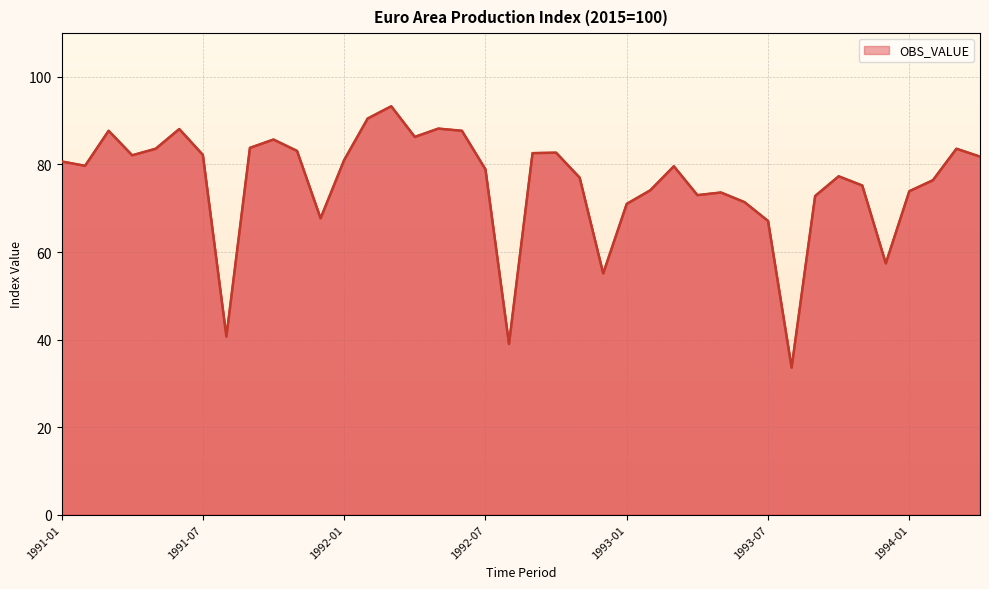

What is the maximum value shown in the chart?

93.3